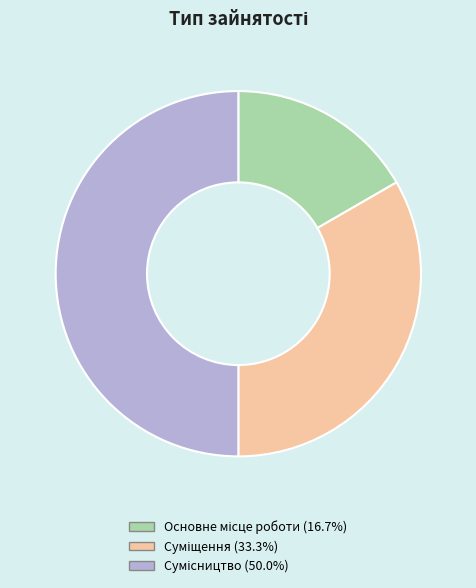

Does any single category account for the majority?

No